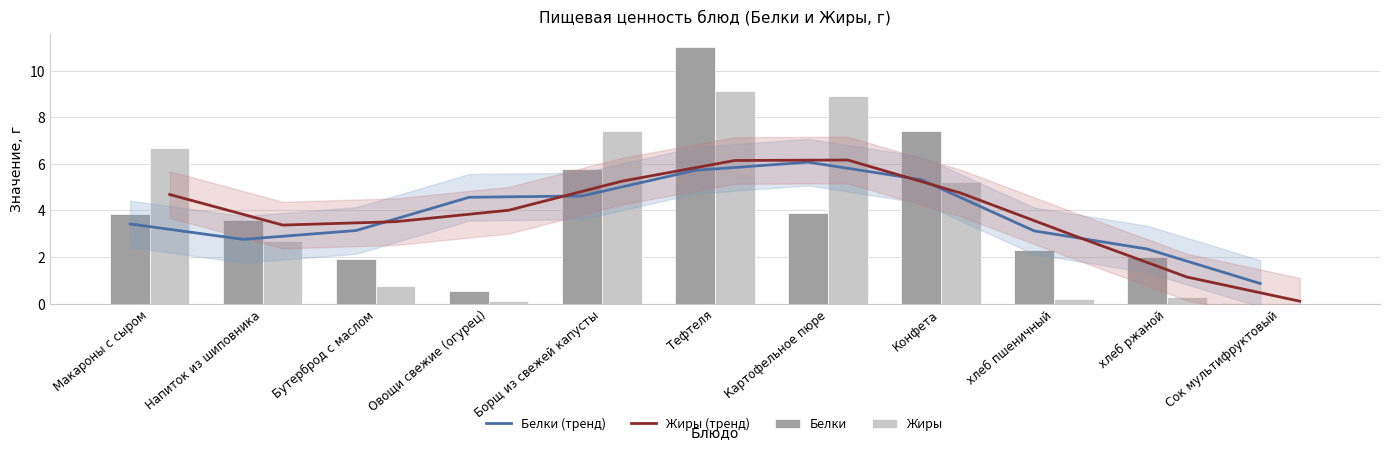

What are all the series names shown in the legend?

Белки (тренд), Жиры (тренд), Белки, Жиры